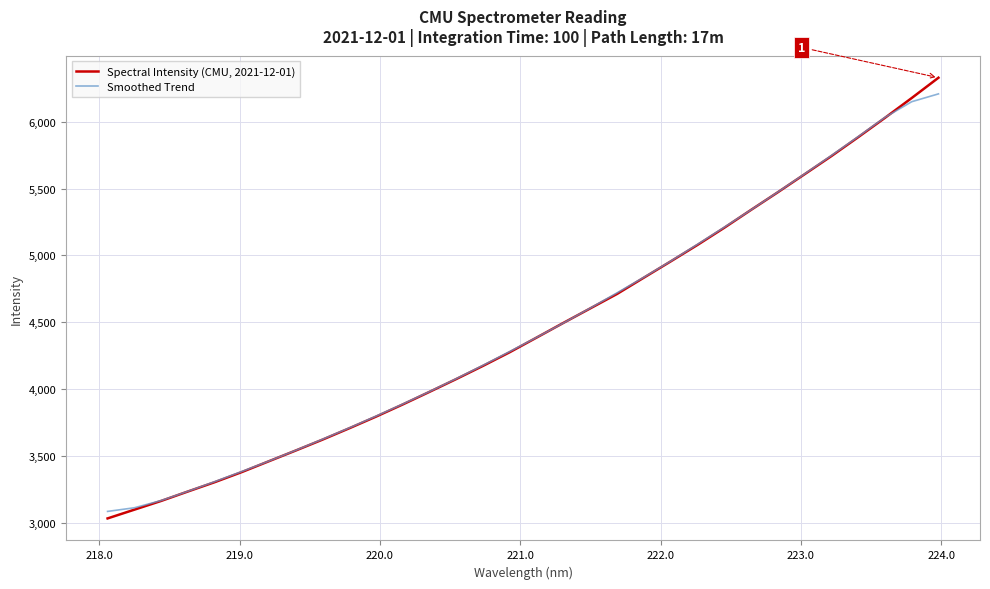

Which series has the largest range (max minus min)?

Spectral Intensity (CMU, 2021-12-01)